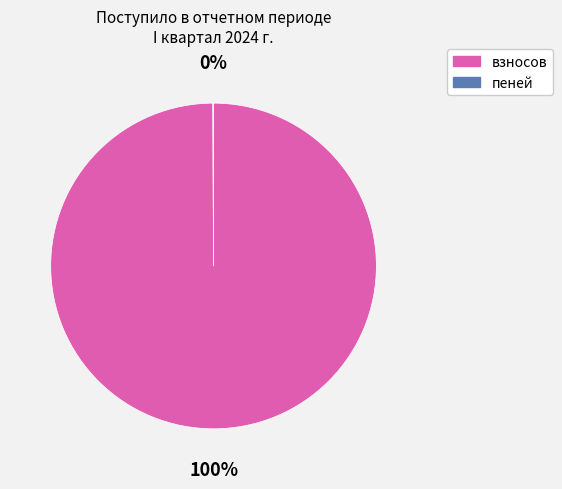

To the nearest percent, what is the difference between the largest and smallest slice percentages?

100%